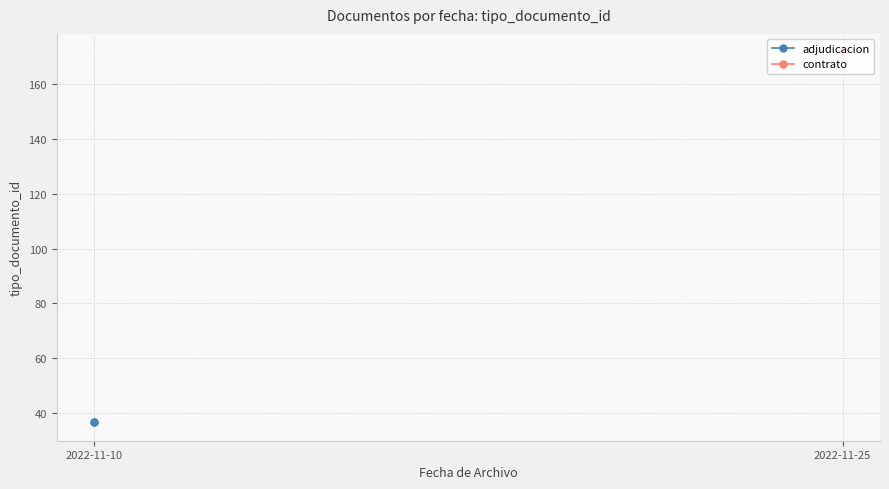

List the series in order of their peak value, highest first.

adjudicacion, contrato